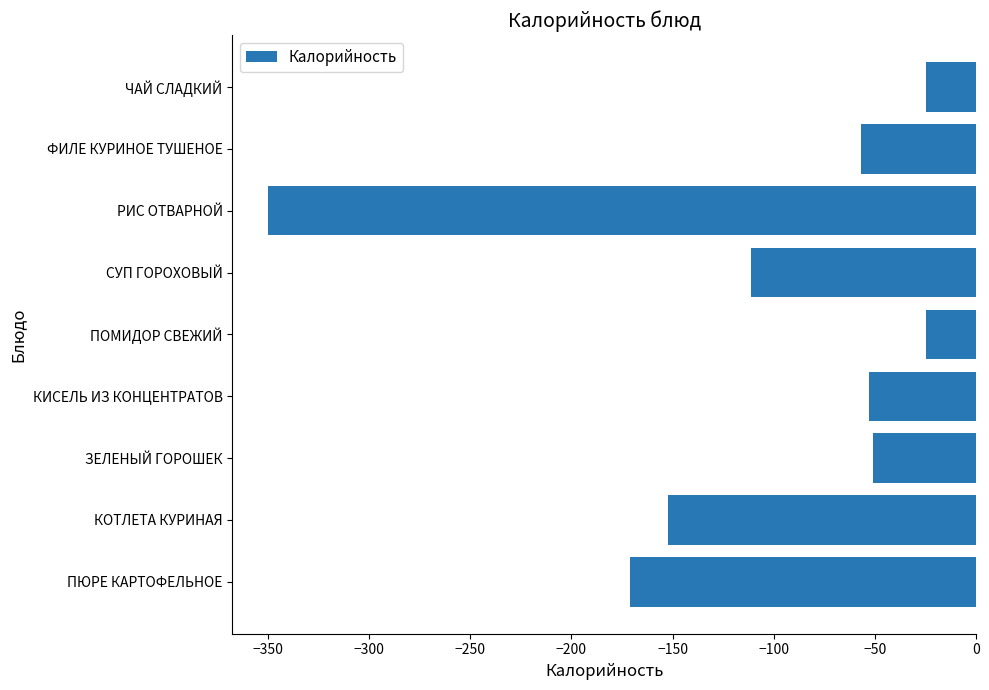

Which category has the lowest value across all series?

РИС ОТВАРНОЙ